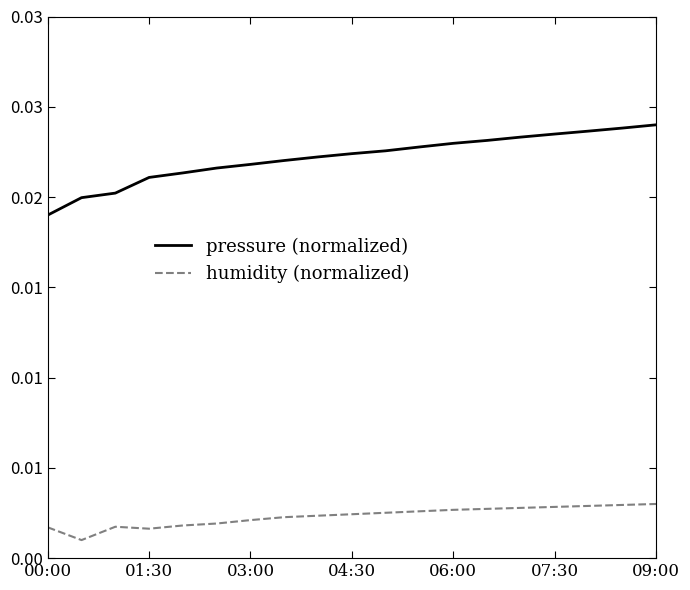

Which series has the widest spread of values?

pressure (normalized)